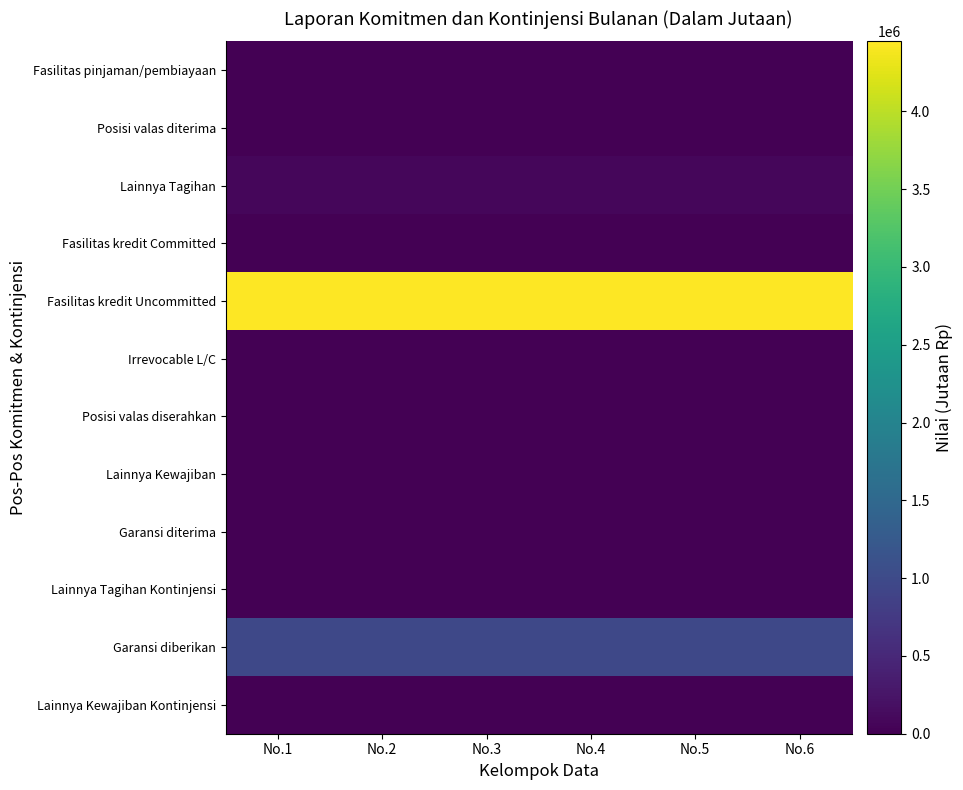

Which label corresponds to the smallest value in the chart?

No.1